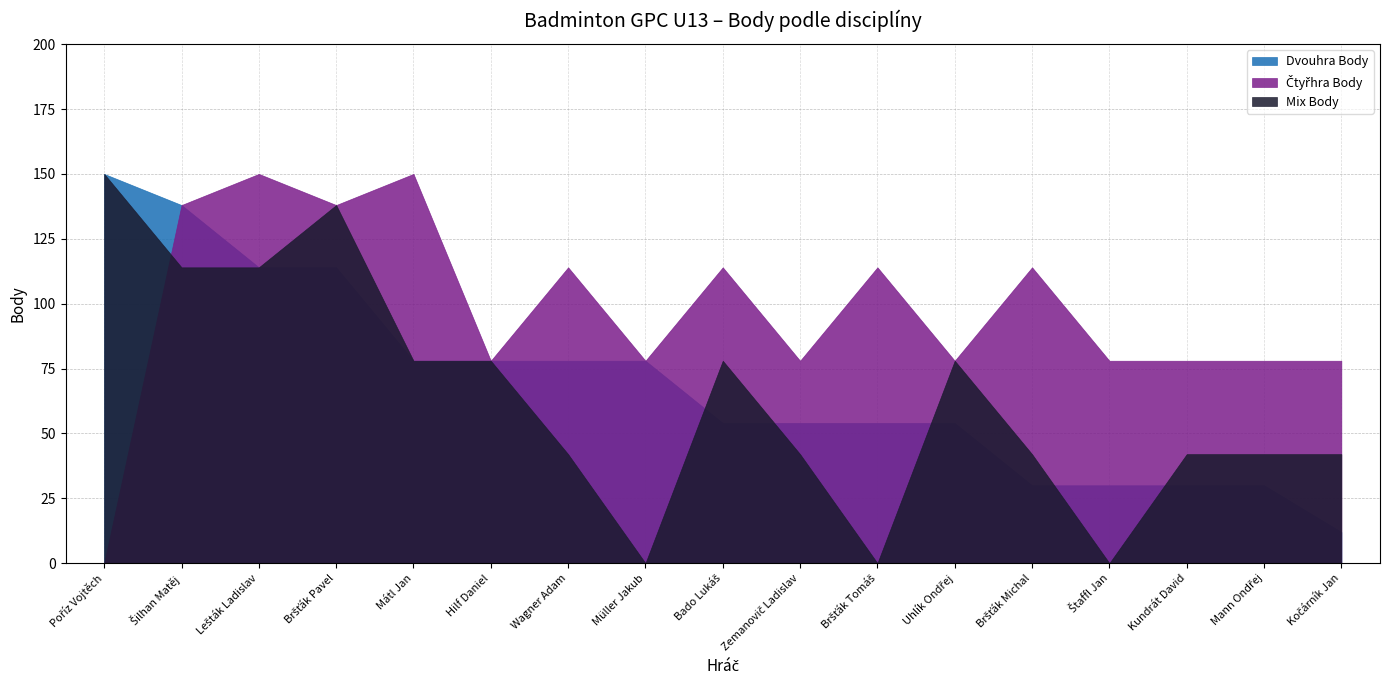

Where do Dvouhra Body and Mix Body first cross each other?

Müller Jakub and Bado Lukáš